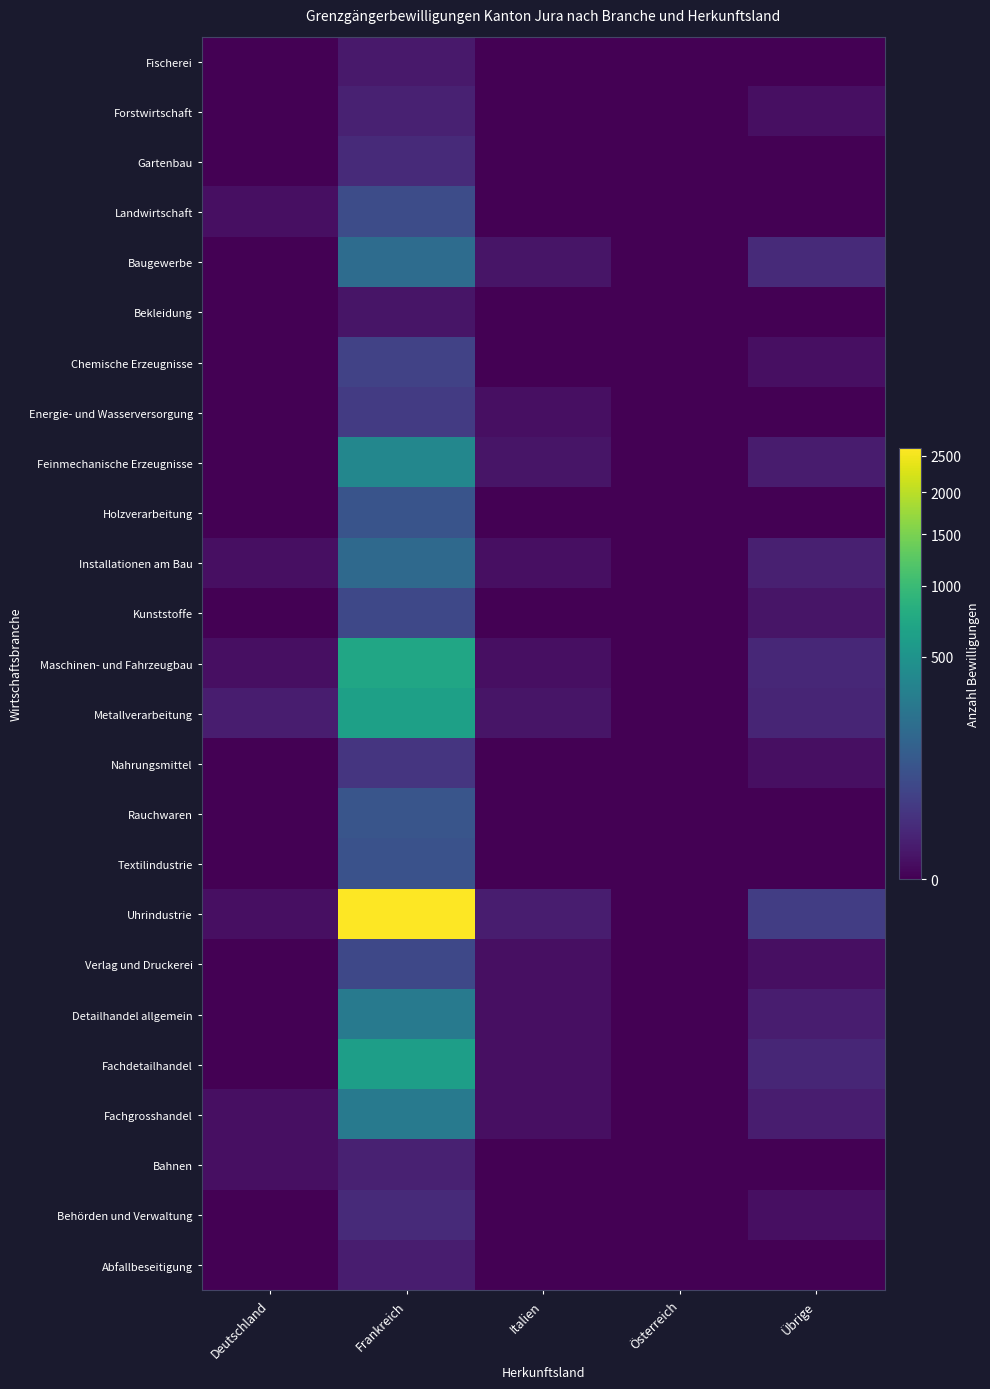

Reading left to right, extract all data points from this chart.

Fischerei: Deutschland=0	Frankreich=3	Italien=0	Österreich=0	Übrige=0
Forstwirtschaft: Deutschland=0	Frankreich=7	Italien=0	Österreich=0	Übrige=1
Gartenbau: Deutschland=0	Frankreich=13	Italien=0	Österreich=0	Übrige=0
Landwirtschaft: Deutschland=1	Frankreich=69	Italien=0	Österreich=0	Übrige=0
Baugewerbe: Deutschland=0	Frankreich=194	Italien=2	Österreich=0	Übrige=13
Bekleidung: Deutschland=0	Frankreich=2	Italien=0	Österreich=0	Übrige=0
Chemische Erzeugnisse: Deutschland=0	Frankreich=46	Italien=0	Österreich=0	Übrige=1
Energie- und Wasserversorgung: Deutschland=0	Frankreich=33	Italien=1	Österreich=0	Übrige=0
Feinmechanische Erzeugnisse: Deutschland=0	Frankreich=386	Italien=2	Österreich=0	Übrige=4
Holzverarbeitung: Deutschland=0	Frankreich=90	Italien=0	Österreich=0	Übrige=0
Installationen am Bau: Deutschland=1	Frankreich=181	Italien=1	Österreich=0	Übrige=6
Kunststoffe: Deutschland=0	Frankreich=58	Italien=0	Österreich=0	Übrige=2
Maschinen- und Fahrzeugbau: Deutschland=1	Frankreich=704	Italien=1	Österreich=0	Übrige=11
Metallverarbeitung: Deutschland=5	Frankreich=637	Italien=2	Österreich=0	Übrige=9
Nahrungsmittel: Deutschland=0	Frankreich=24	Italien=0	Österreich=0	Übrige=1
Rauchwaren: Deutschland=0	Frankreich=92	Italien=0	Österreich=0	Übrige=0
Textilindustrie: Deutschland=0	Frankreich=85	Italien=0	Österreich=0	Übrige=0
Uhrindustrie: Deutschland=1	Frankreich=2621	Italien=5	Österreich=0	Übrige=37
Verlag und Druckerei: Deutschland=0	Frankreich=57	Italien=1	Österreich=0	Übrige=1
Detailhandel allgemein: Deutschland=0	Frankreich=287	Italien=1	Österreich=0	Übrige=5
Fachdetailhandel: Deutschland=0	Frankreich=617	Italien=1	Österreich=0	Übrige=10
Fachgrosshandel: Deutschland=1	Frankreich=279	Italien=1	Österreich=0	Übrige=5
Bahnen: Deutschland=1	Frankreich=7	Italien=0	Österreich=0	Übrige=0
Behörden und Verwaltung: Deutschland=0	Frankreich=13	Italien=0	Österreich=0	Übrige=1
Abfallbeseitigung: Deutschland=0	Frankreich=5	Italien=0	Österreich=0	Übrige=0